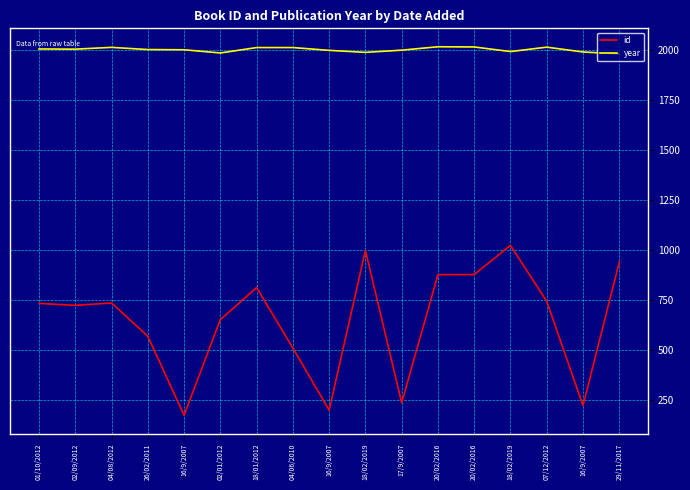

True or false: id and year intersect in this chart.

False